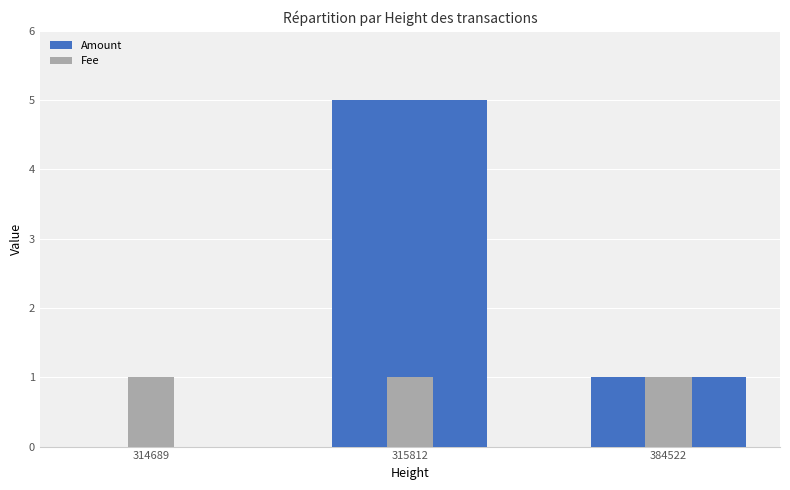

How many bars are there in total?

6